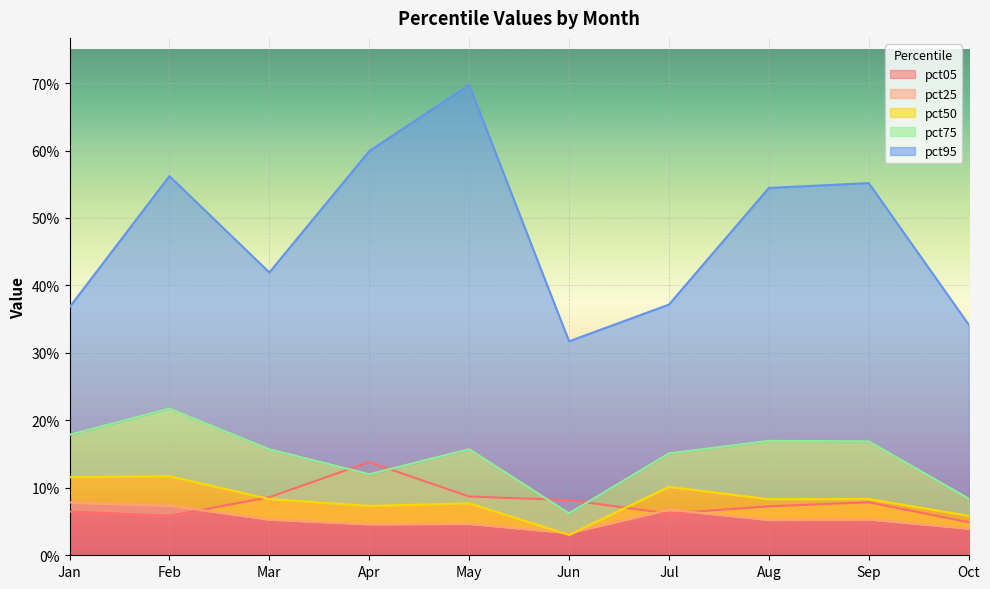

List the series in order of their peak value, highest first.

pct95, pct75, pct05, pct50, pct25